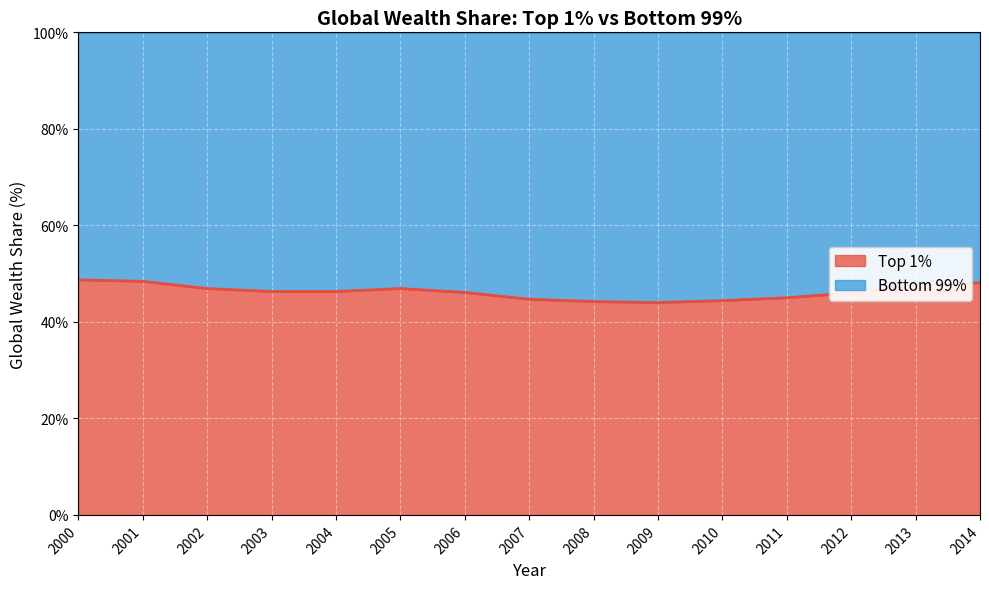

Rank the categories by value from highest to lowest.

2000, 2001, 2014, 2013, 2002, 2005, 2003, 2004, 2006, 2012, 2011, 2007, 2010, 2008, 2009